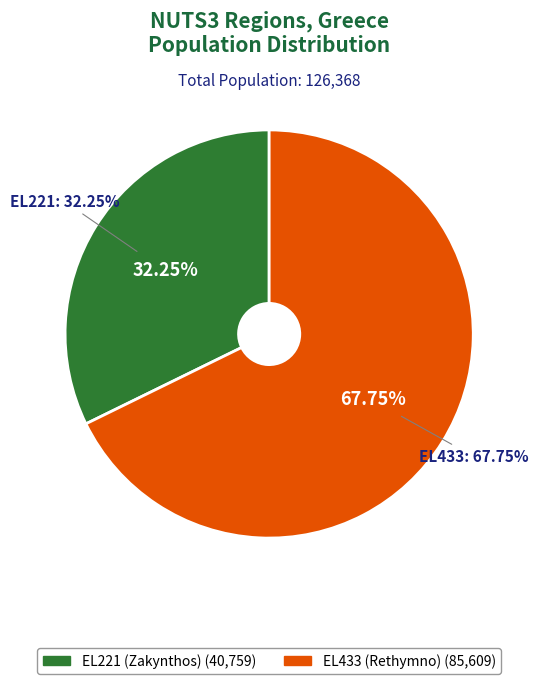

To the nearest percent, what is the combined percentage of EL221 (Zakynthos) and EL433 (Rethymno)?

100%